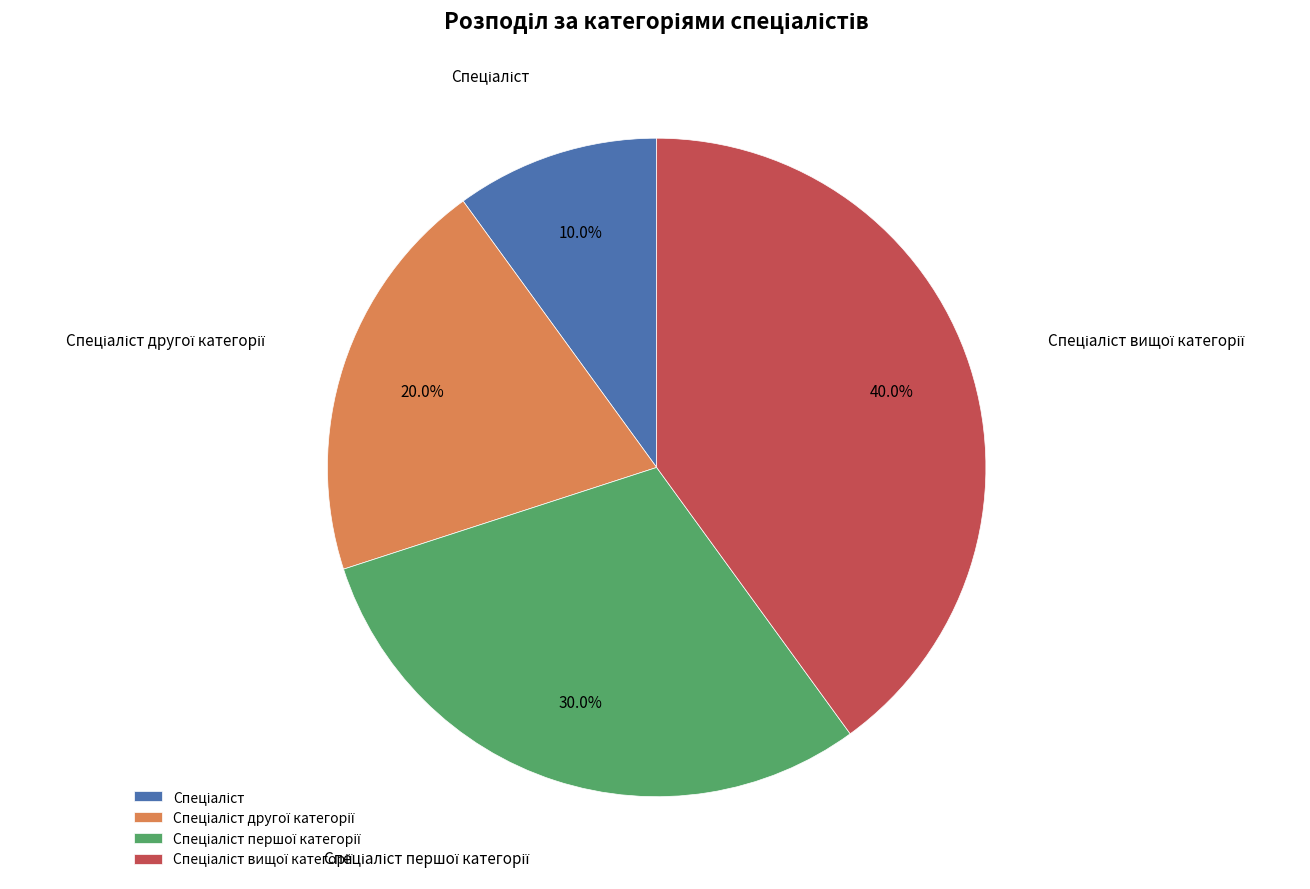

Is there a majority slice in this chart?

No